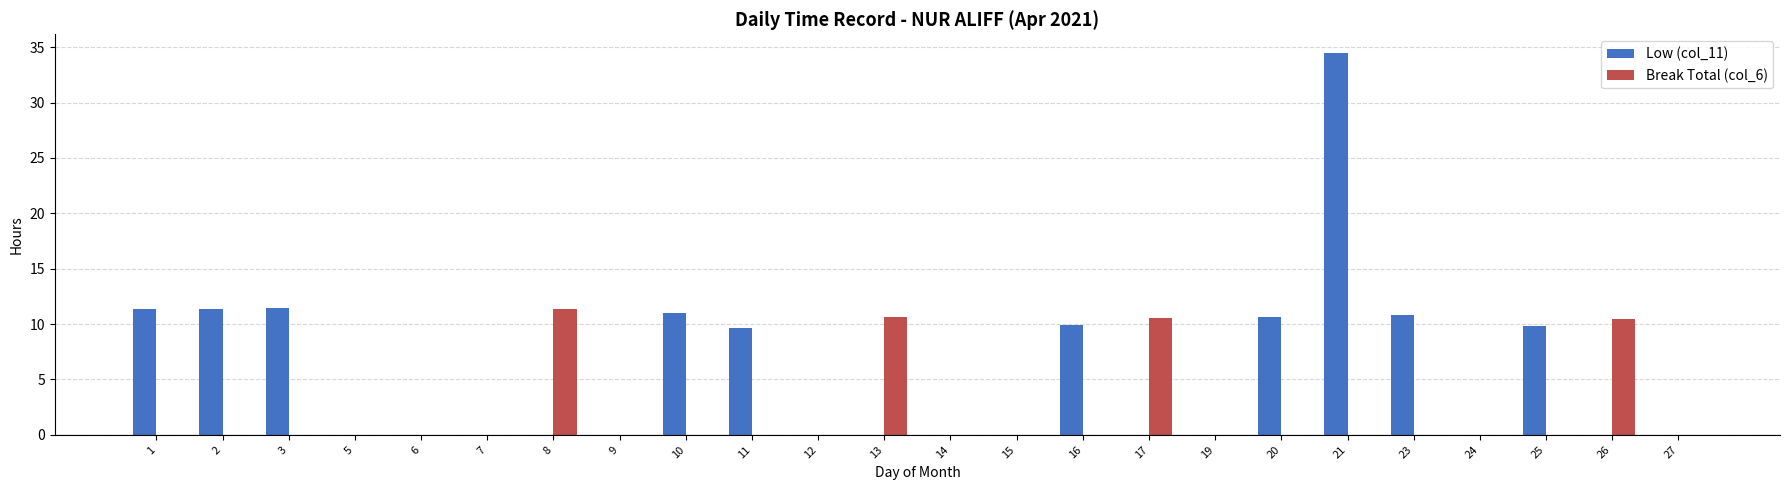

What is the sum of the Low (col_11) values at 24 and 21?

34.4